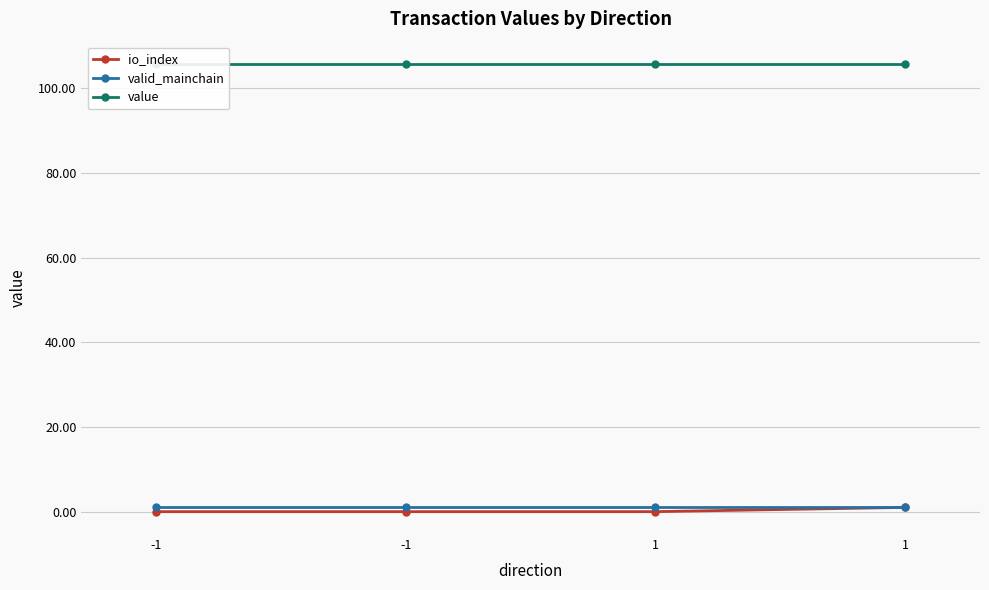

Reading left to right, extract all data points from this chart.

io_index: -1=0.0	-1=0.0	1=0.0	1=1.0
valid_mainchain: -1=1.0	-1=1.0	1=1.0	1=1.0
value: -1=105.7	-1=105.7	1=105.7	1=105.7